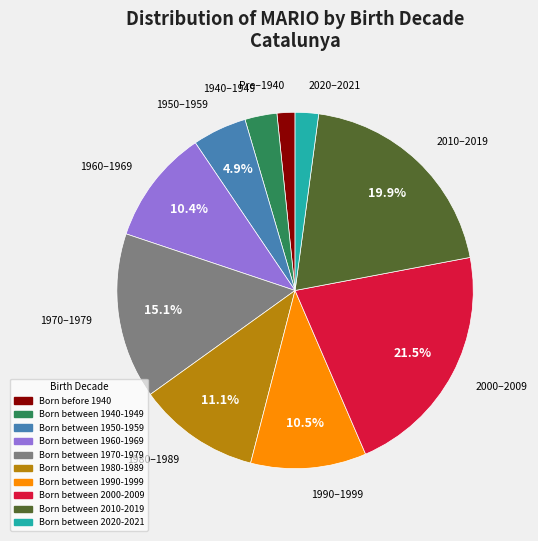

To the nearest percent, what percentage of the pie is Born between 2010-2019?

20%